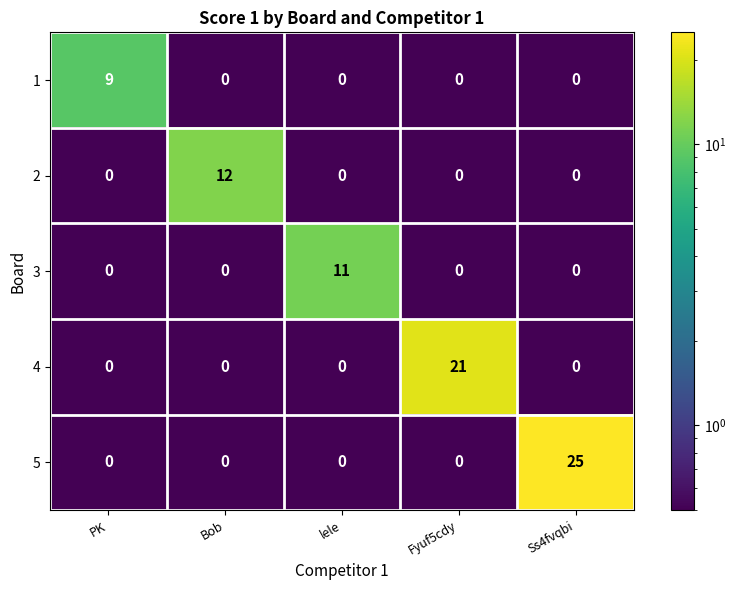

Which series has the largest range (max minus min)?

5